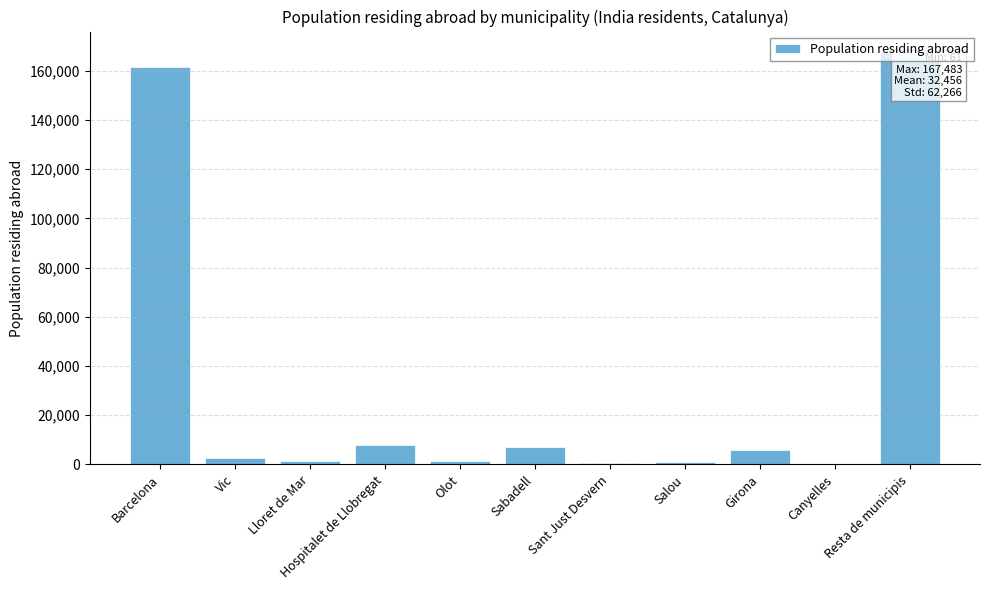

How many distinct data groups are displayed?

1